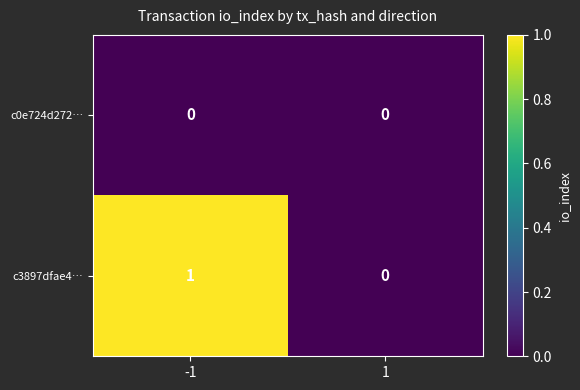

The c3897dfae4… series shows -1 at 1. True or false?

False